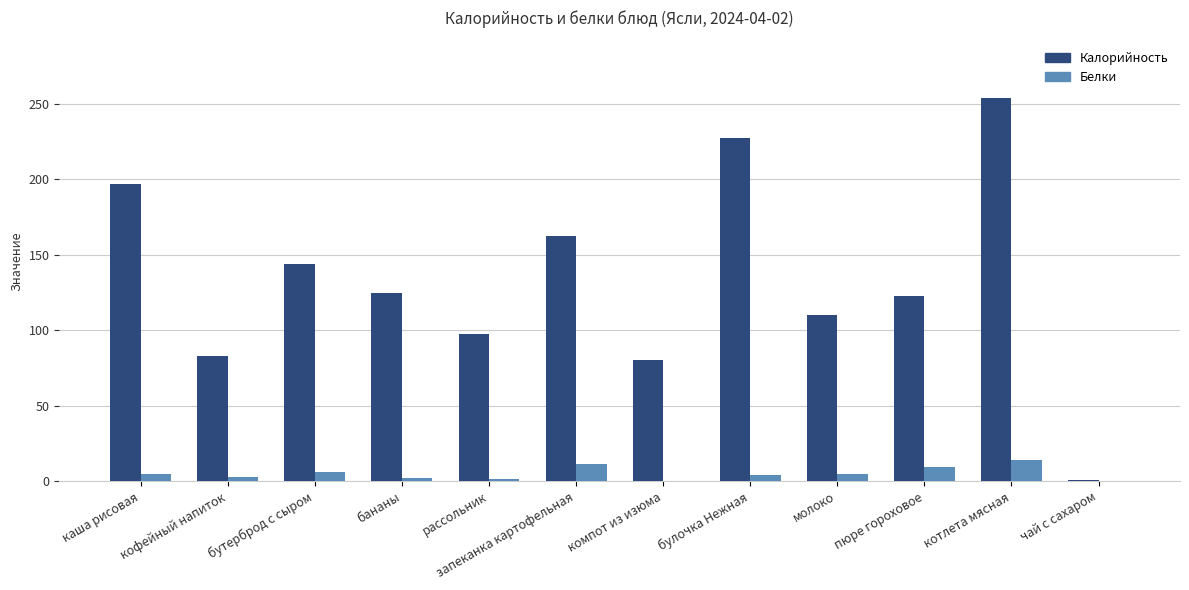

How many distinct data groups are displayed?

2